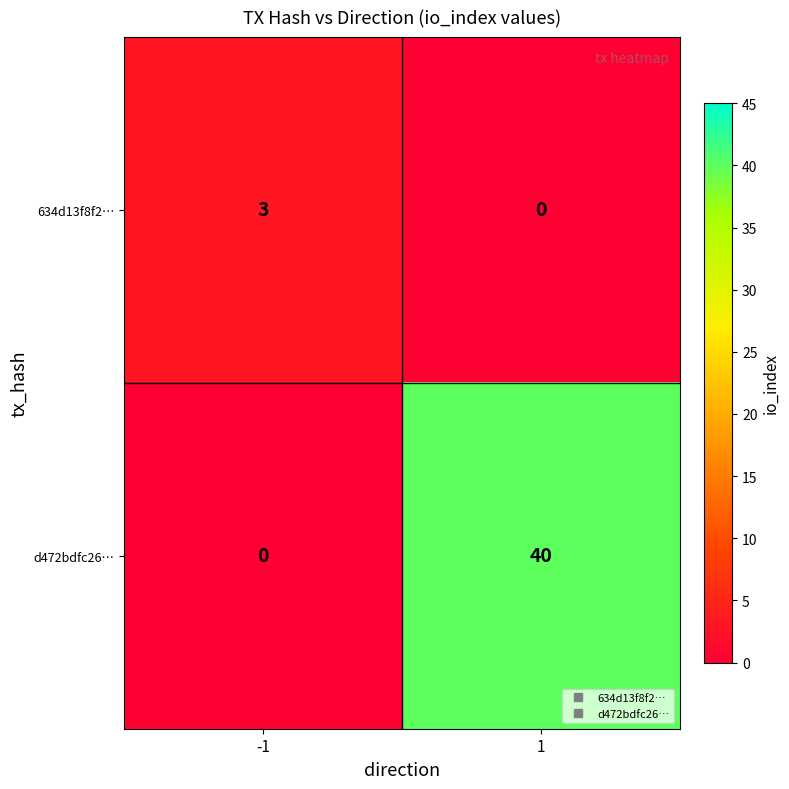

How many distinct data groups are displayed?

2